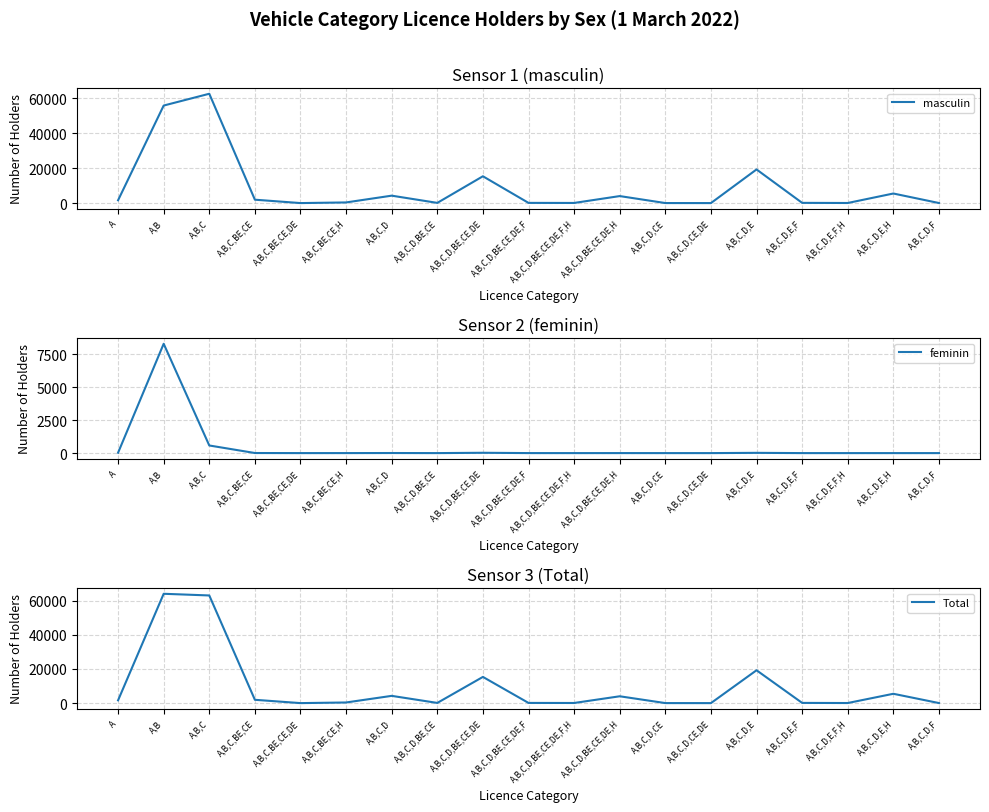

Reading left to right, what are all the values shown in this chart?

masculin: 1616	55732	62472	1944	12	379	4250	121	15327	121	84	4010	26	9	19225	135	62	5476	39
feminin: 27	8298	578	6	0	1	6	0	24	1	0	1	0	0	19	0	0	0	0
Total: 1643	64030	63050	1950	12	380	4256	121	15351	122	84	4011	26	9	19244	135	62	5476	39